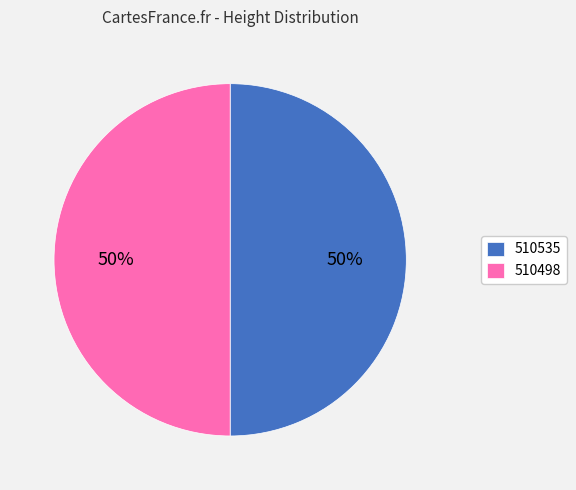

Count the number of slices in the pie.

2